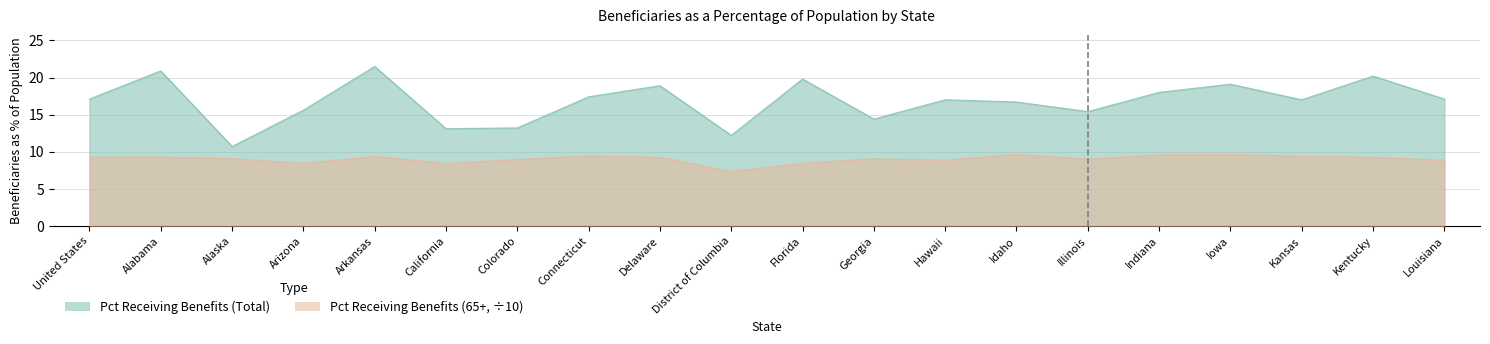

Reading left to right, transcribe all the data shown in this chart.

Pct Receiving Benefits (Total): United States=17.1	Alabama=20.9	Alaska=10.7	Arizona=15.6	Arkansas=21.5	California=13.1	Colorado=13.2	Connecticut=17.4	Delaware=18.9	District of Columbia=12.2	Florida=19.8	Georgia=14.4	Hawaii=17.0	Idaho=16.7	Illinois=15.4	Indiana=18.0	Iowa=19.1	Kansas=17.0	Kentucky=20.2	Louisiana=17.1
Pct Receiving Benefits (65+): United States=9.2	Alabama=9.3	Alaska=9.1	Arizona=8.4	Arkansas=9.3	California=8.4	Colorado=8.9	Connecticut=9.4	Delaware=9.2	District of Columbia=7.3	Florida=8.4	Georgia=9.0	Hawaii=8.8	Idaho=9.6	Illinois=9.0	Indiana=9.6	Iowa=9.6	Kansas=9.4	Kentucky=9.2	Louisiana=8.8